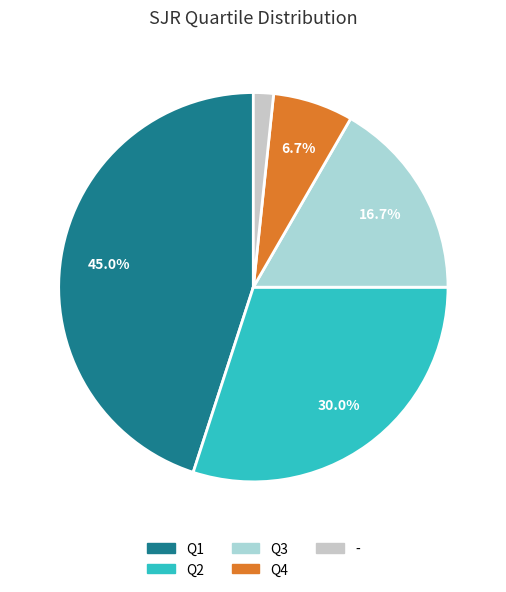

Do Q4 and Q3 together represent more than half of the pie?

No